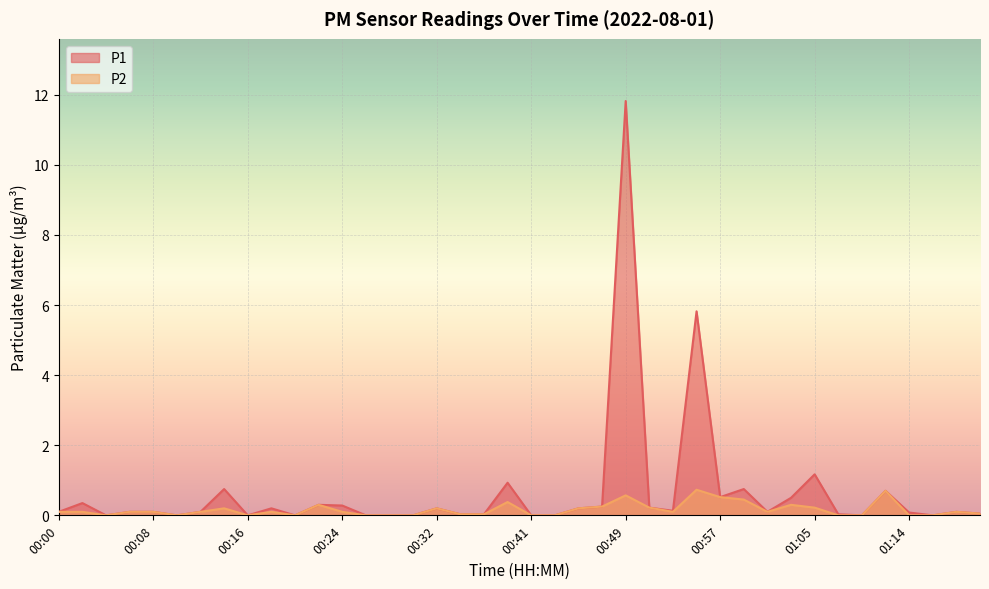

Which series has the largest total across all categories?

P1